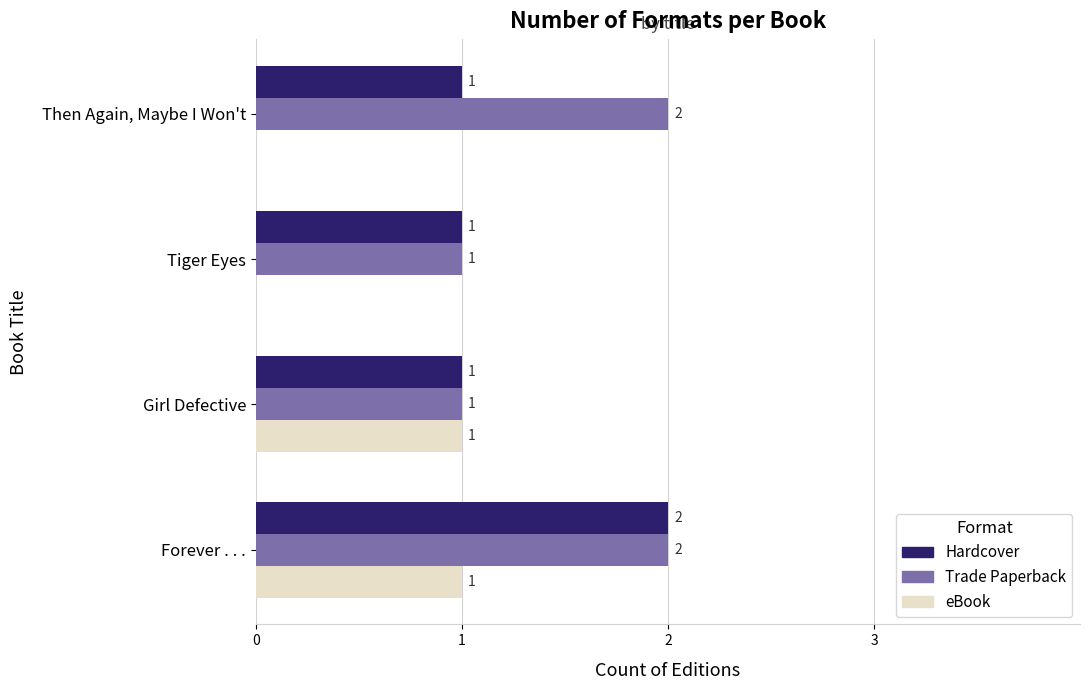

What are all the series names shown in the legend?

Hardcover, Trade Paperback, eBook